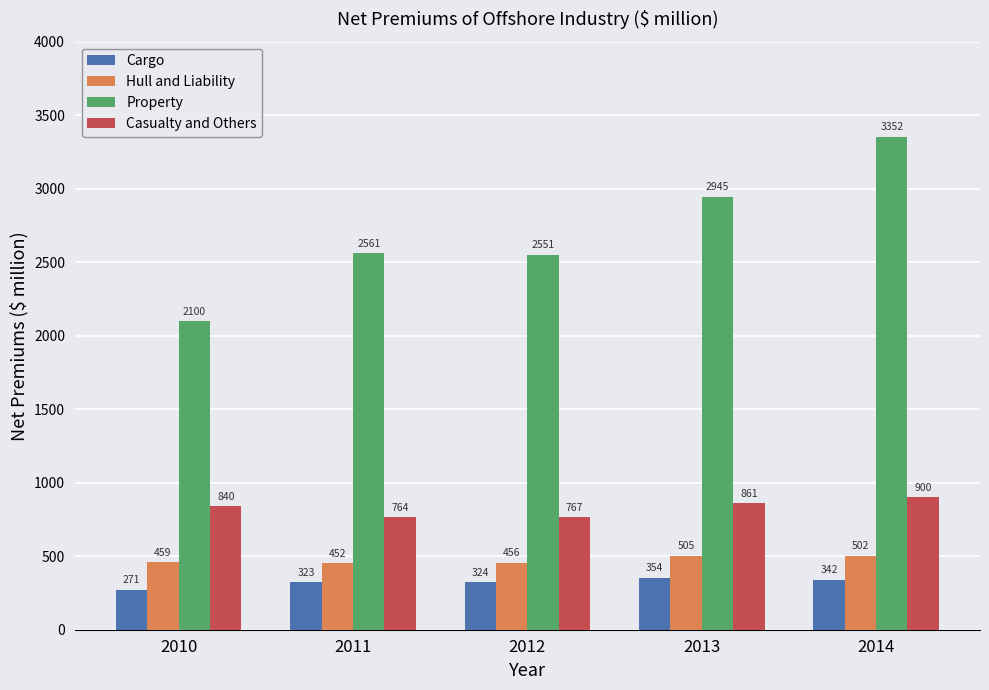

What is the spread (max minus min) of values at 2014?

3010.8